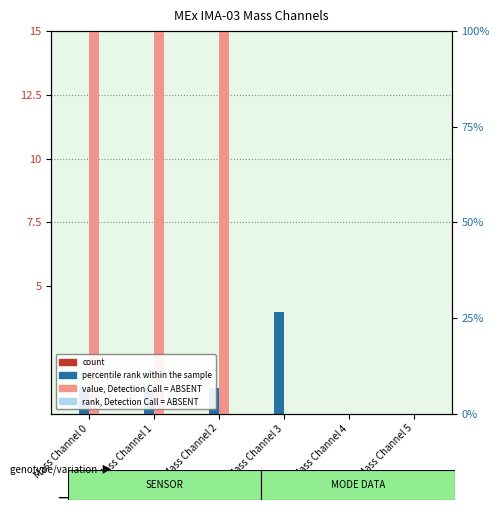

What is the difference between the second highest and minimum values in the value, Detection Call = ABSENT series?

24